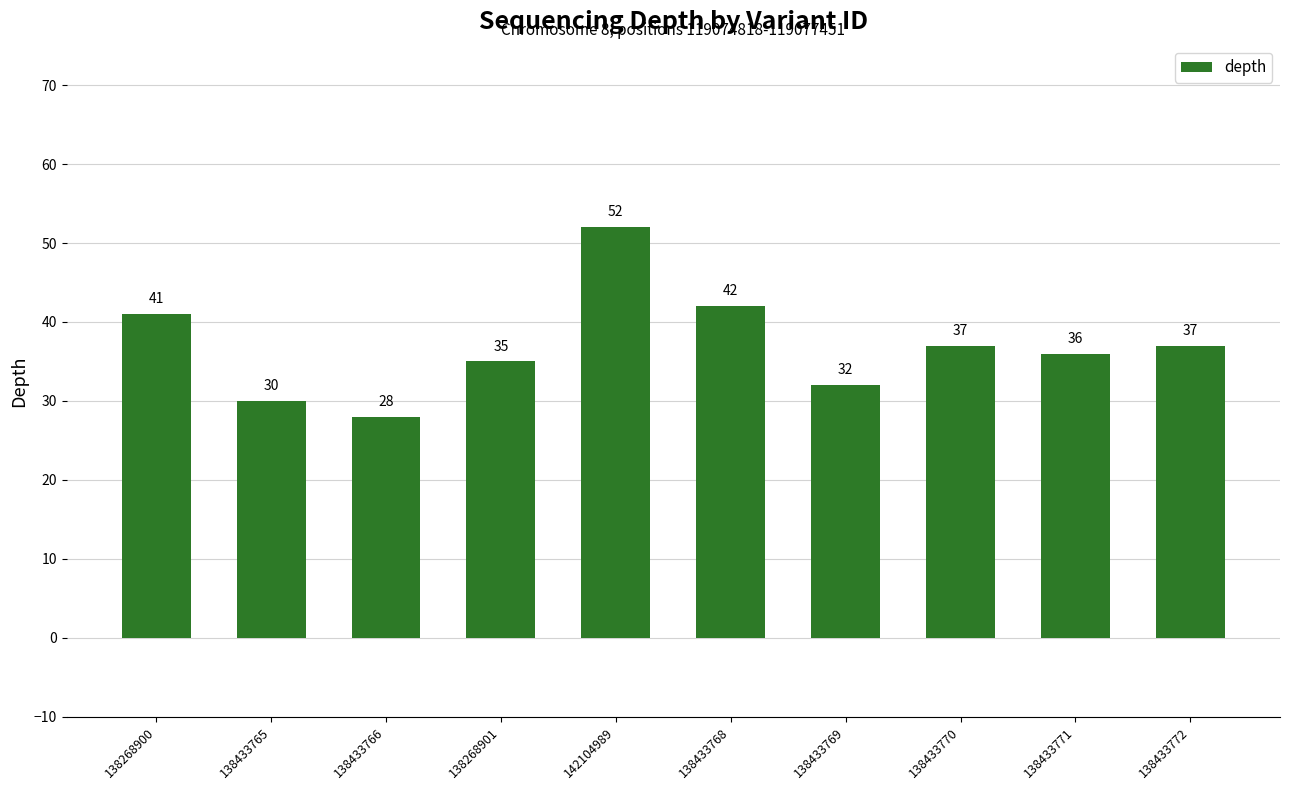

At which label is the value closest to 40?

138268900